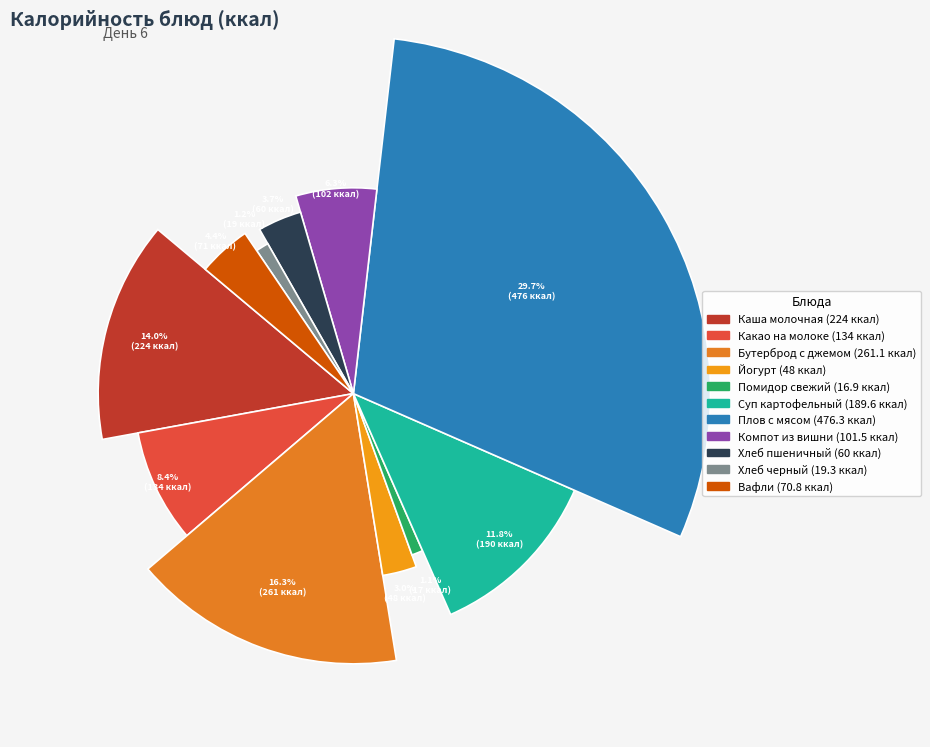

How many slices are in this pie chart?

11